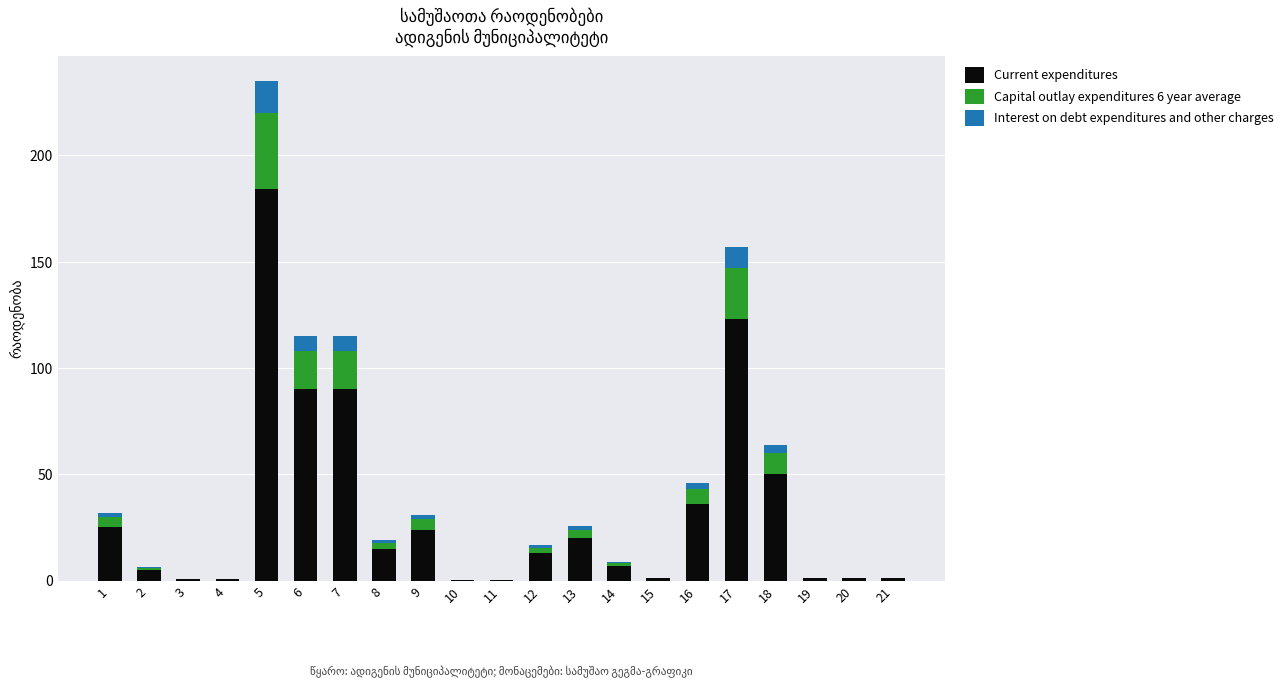

At which category is the sum across all series the highest?

5